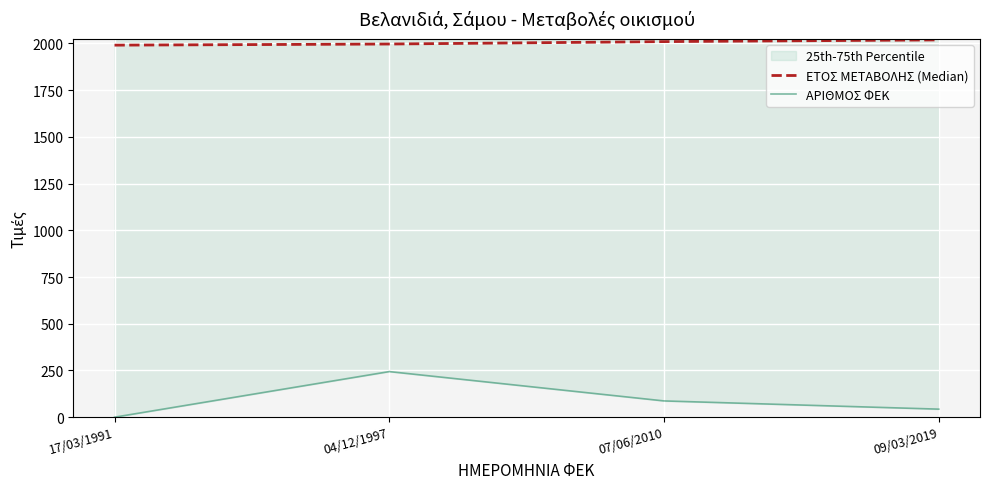

At how many categories does at least one series exceed 1018?

4